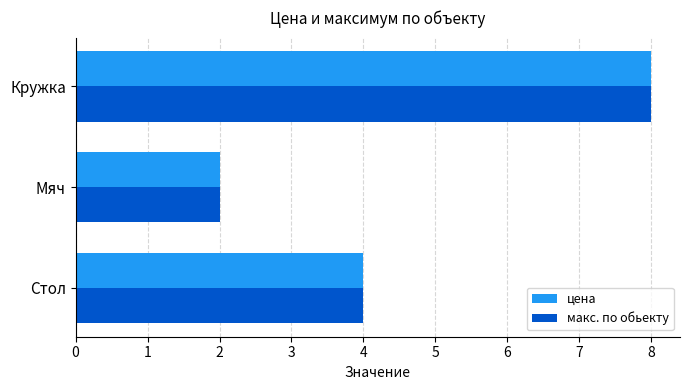

What are all the series names shown in the legend?

цена, макс. по обьекту